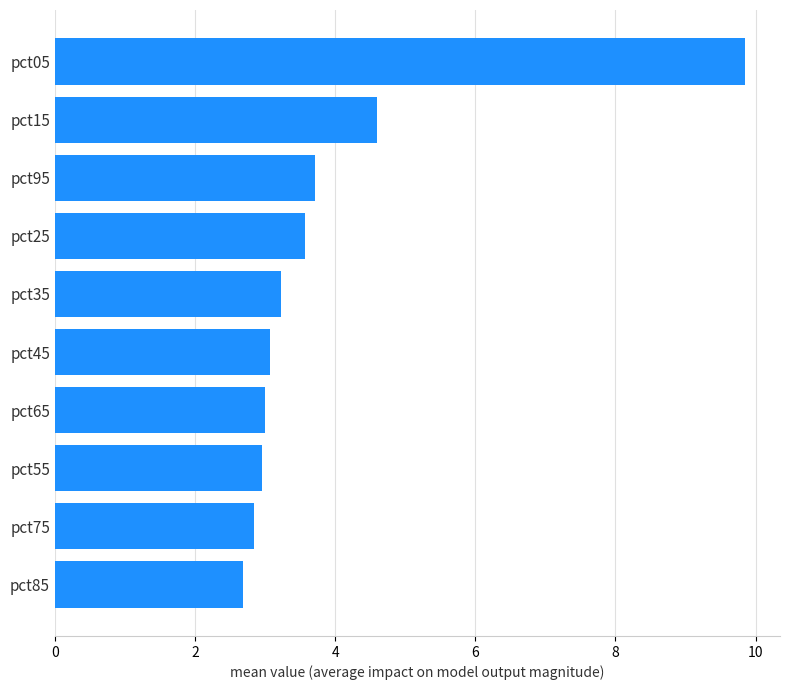

Which label corresponds to the largest value in the chart?

pct05